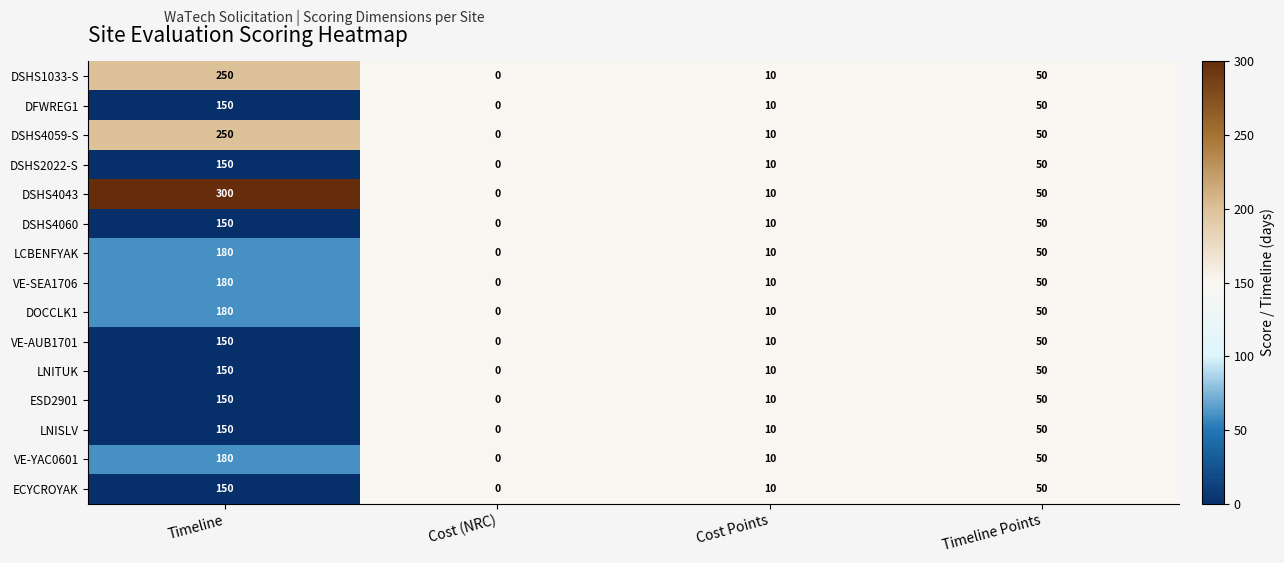

Which series has the widest spread of values?

DSHS4043